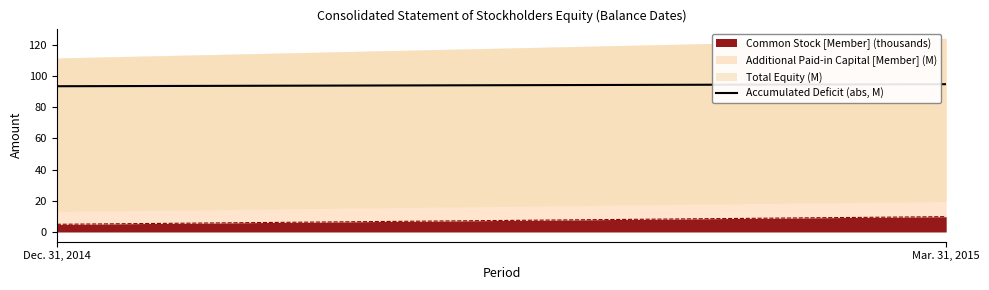

Does the chart have visible grid lines?

No